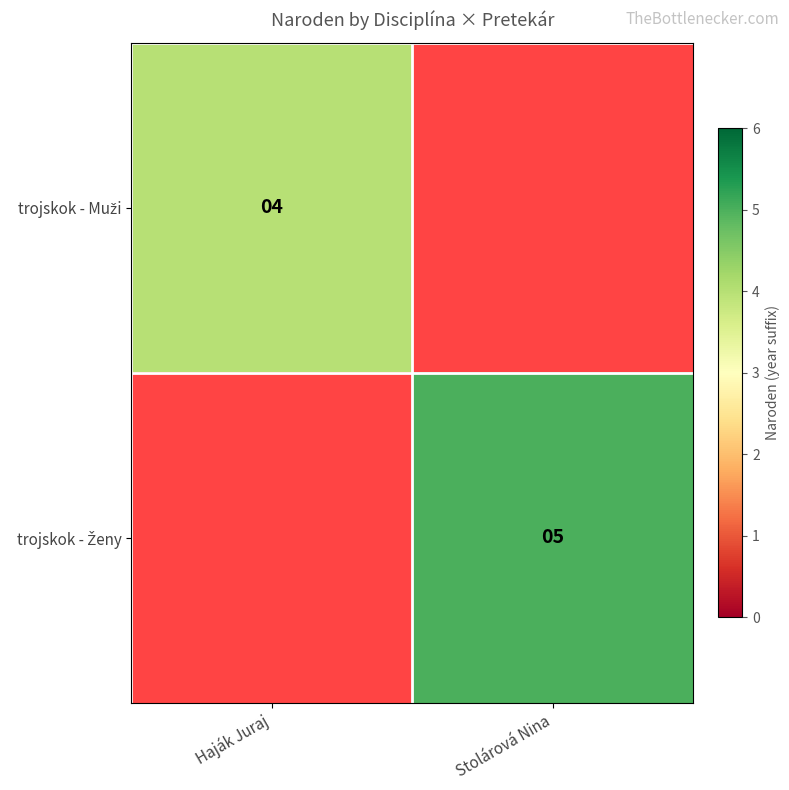

Rank the categories by trojskok - Ženy value from highest to lowest.

Haják Juraj, Stolárová Nina